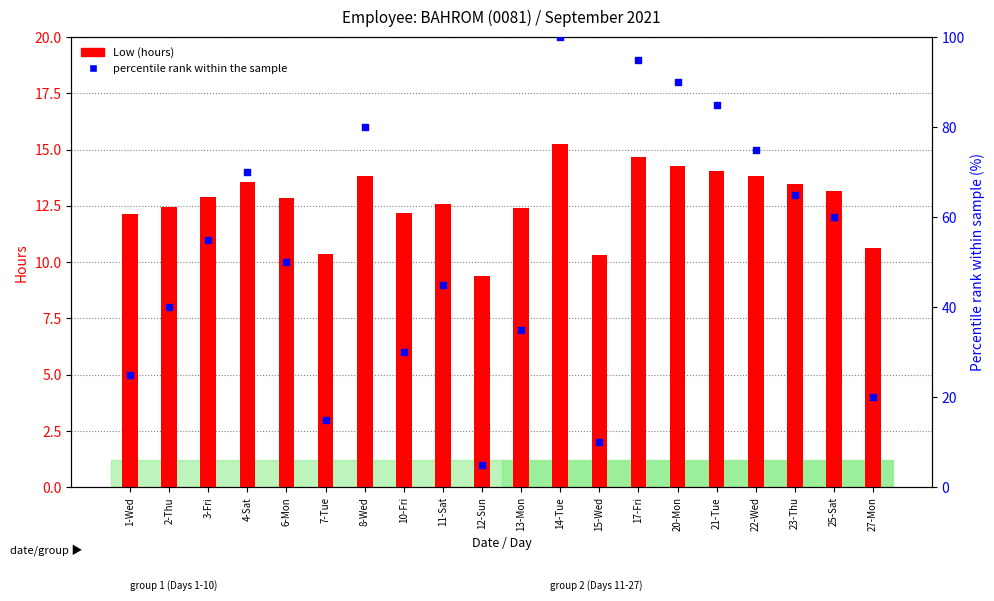

At which category is the sum across all series the highest?

14-Tue